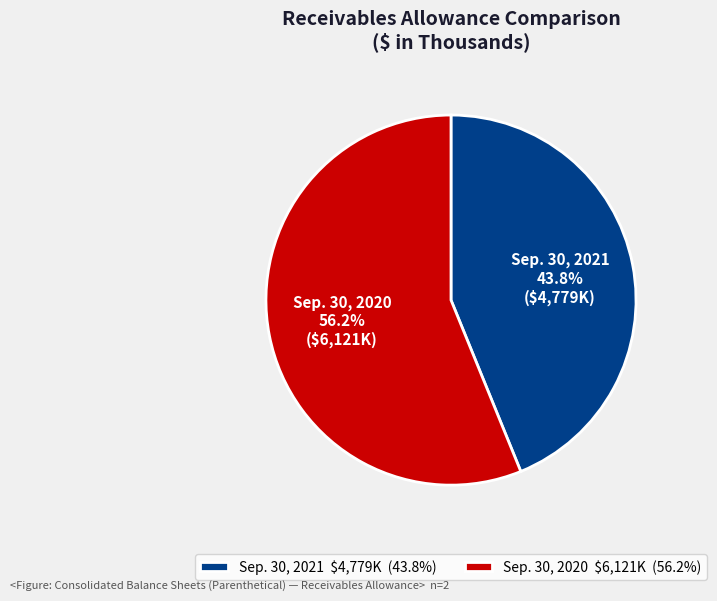

What is the smallest slice in the pie chart?

Sep. 30, 2021 $4,779K (43.8%)